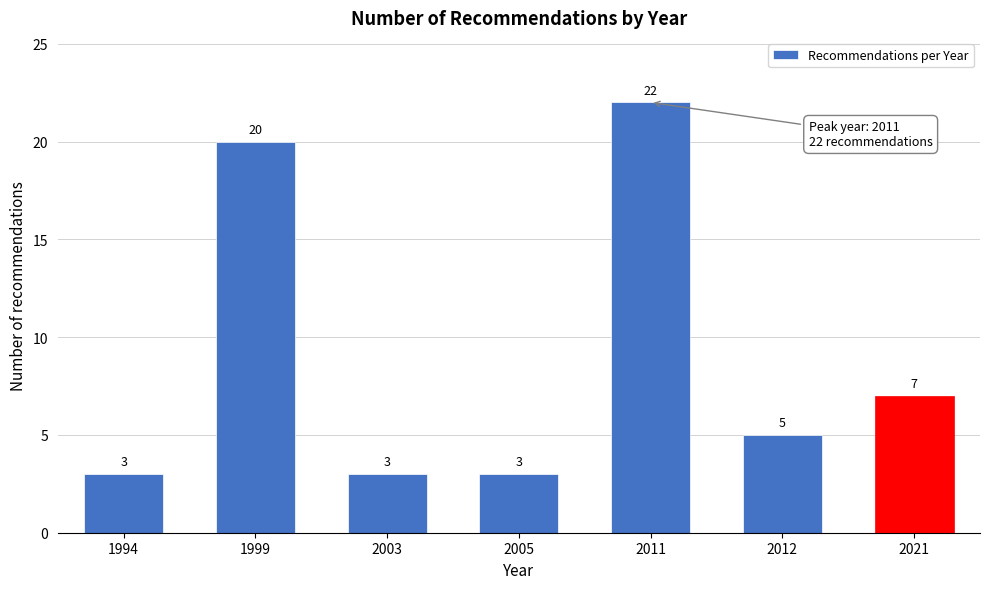

Reading left to right, extract all data points from this chart.

1994=3	1999=20	2003=3	2005=3	2011=22	2012=5	2021=7